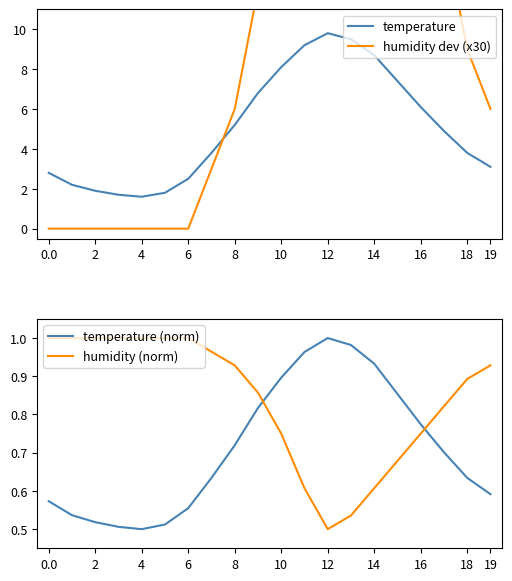

At which category is the sum across all series the highest?

12